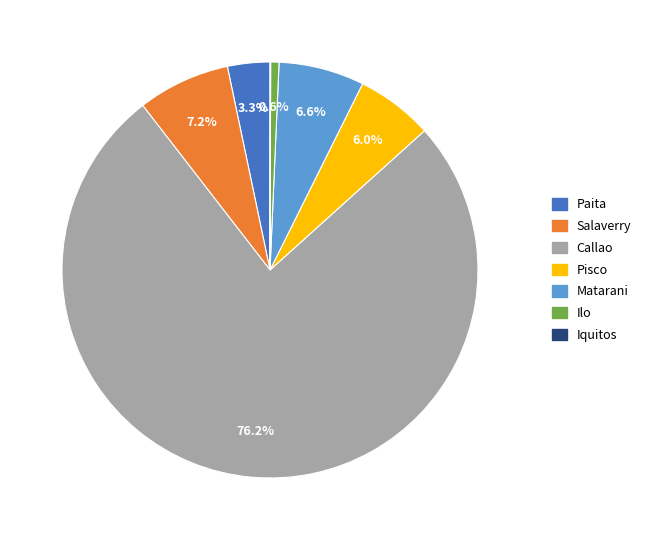

Which category has the biggest portion of the pie?

Callao